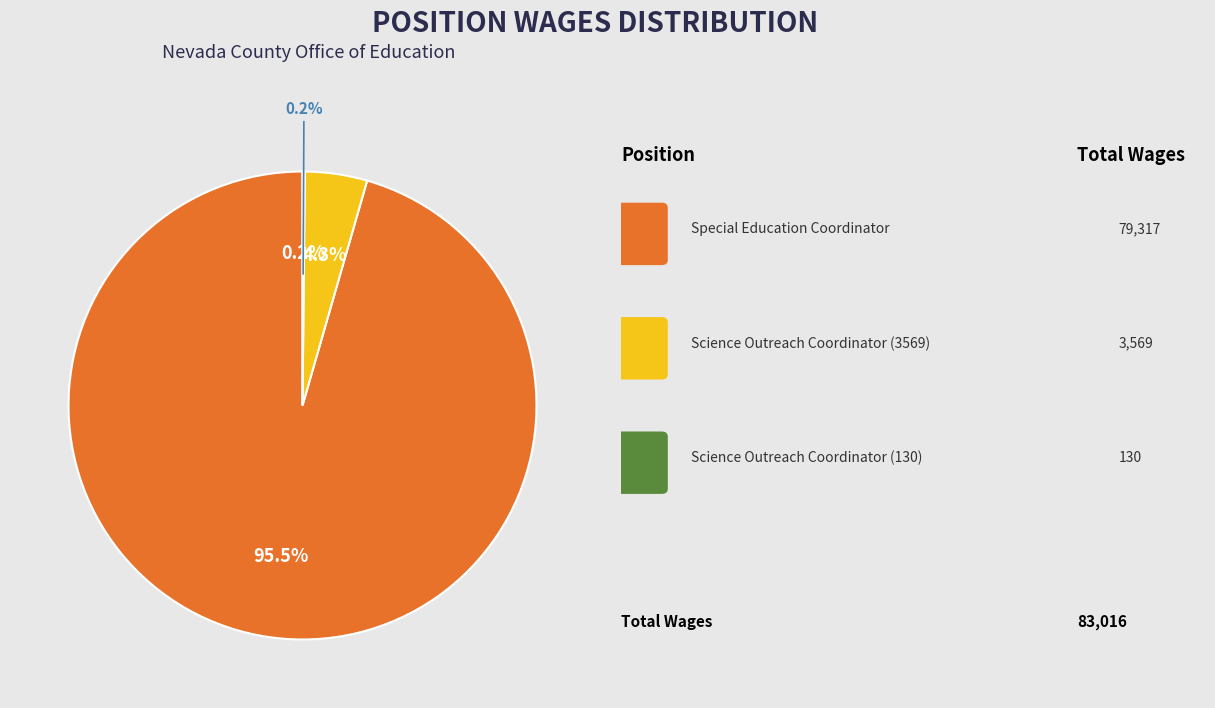

Do Science Outreach Coordinator (3569) and Special Education Coordinator together represent more than half of the pie?

Yes